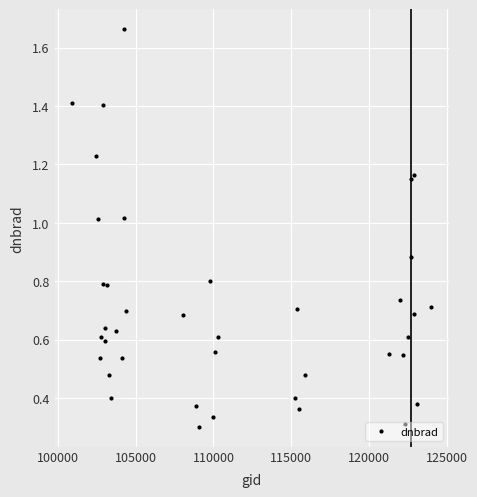

What is the difference between the maximum and minimum values?

1.4